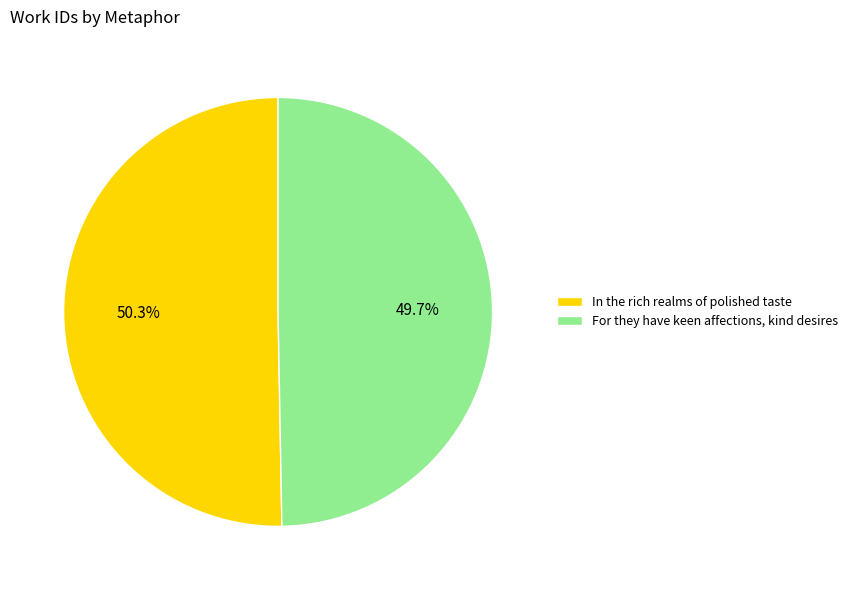

Which category has the smallest portion of the pie?

For they have keen affections, kind desires